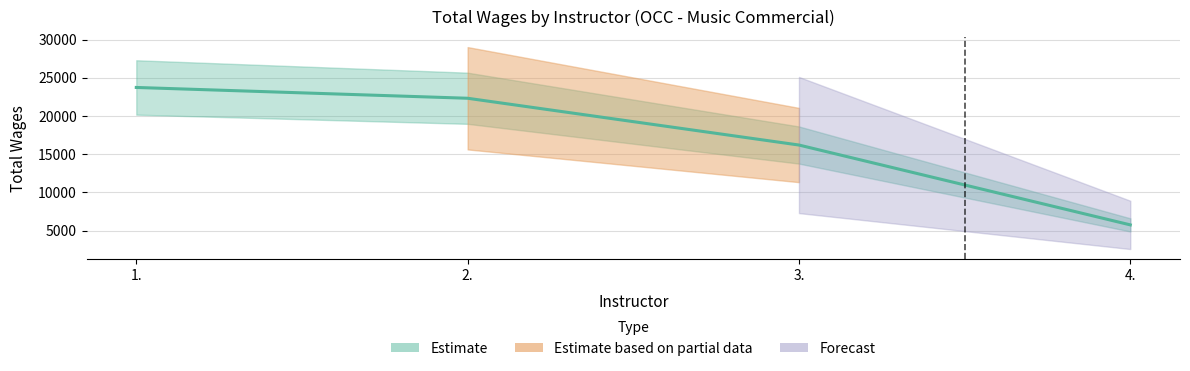

At which label is the value closest to 14735?

3.